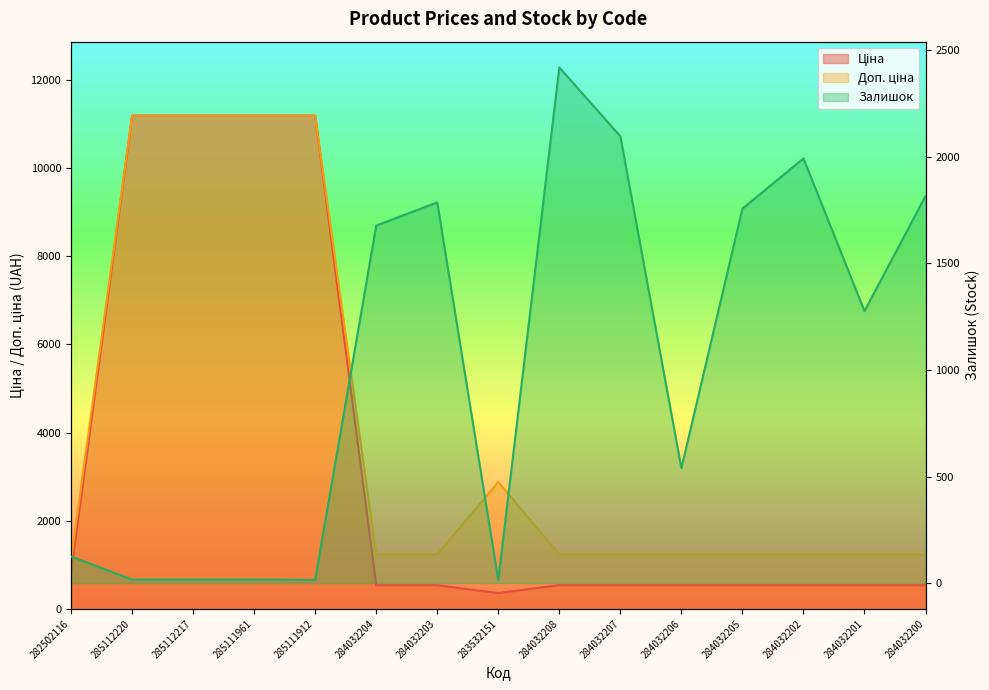

How many values in the Залишок series are below 1276?

7